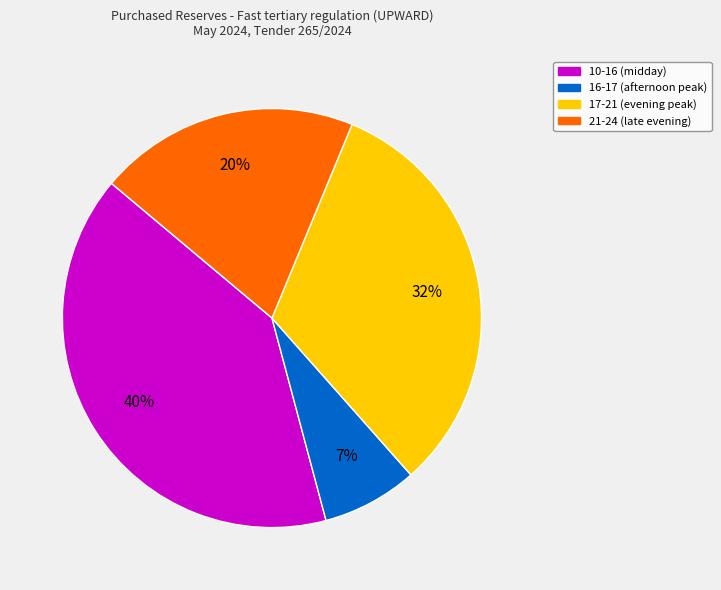

Is there any slice that represents more than half of the pie?

No